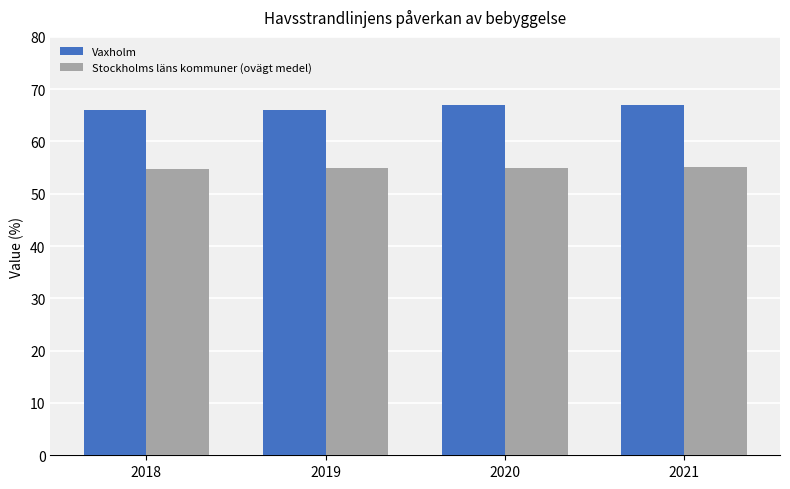

True or false: Vaxholm has a value of 115.7 at 2021.

False